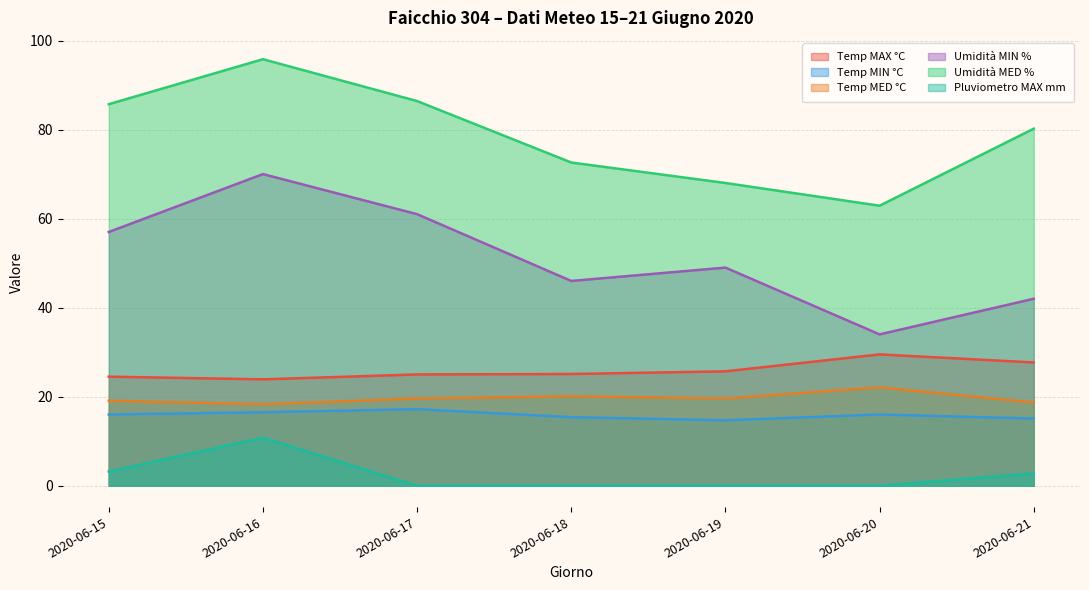

How many values in the Temp MIN °C series exceed 16?

2